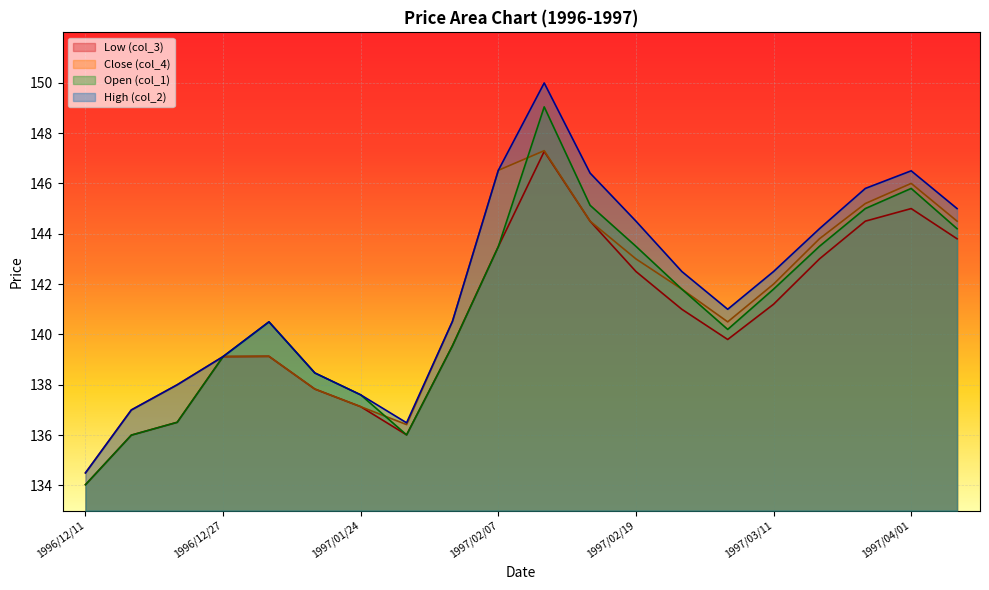

What is the sum of the Low (col_3) values at 1997/02/25 and 1997/03/25?

285.5